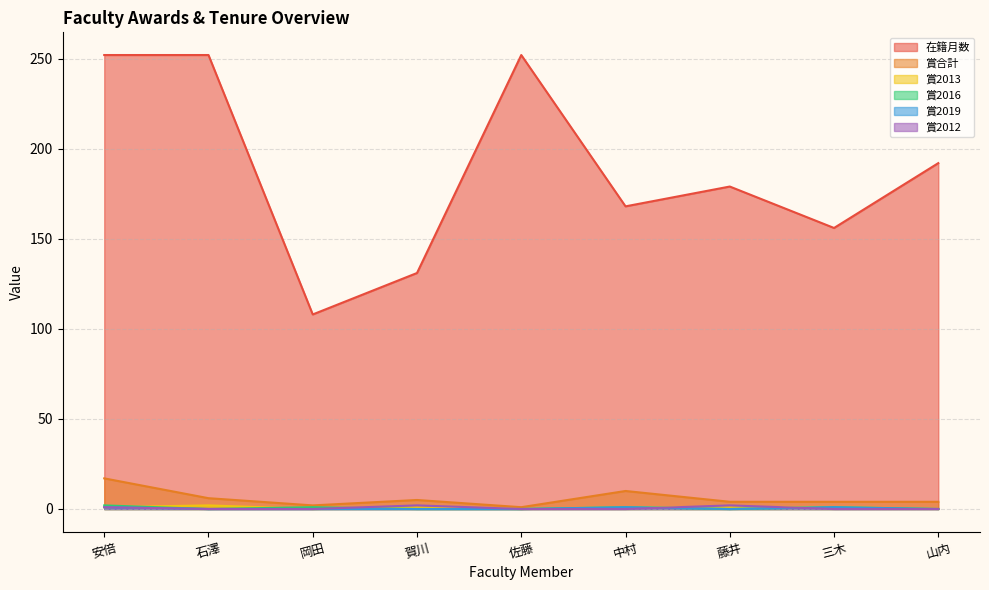

What is the greatest value displayed?

252